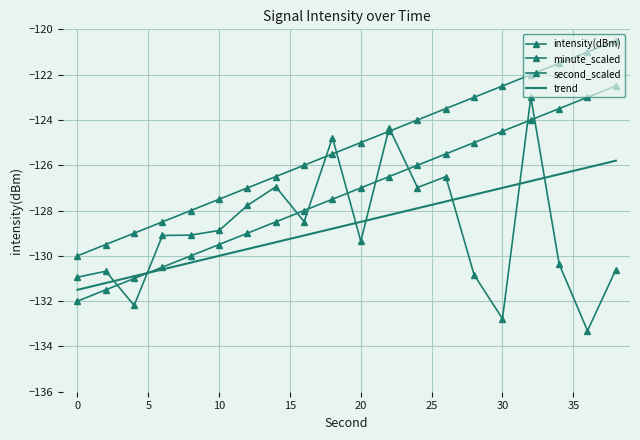

Rank the series by their maximum value, from highest to lowest.

minute_scaled, second_scaled, intensity(dBm), trend